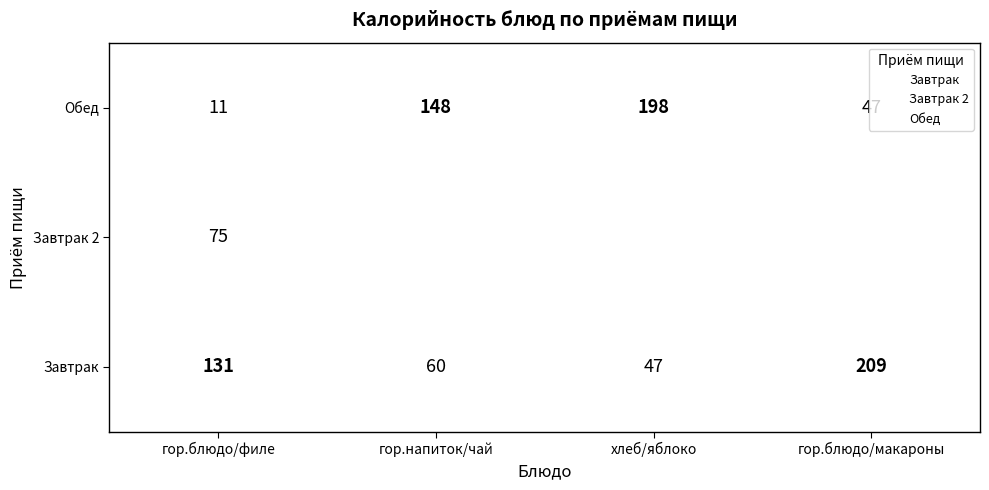

How many values in the Обед series are below 148?

2